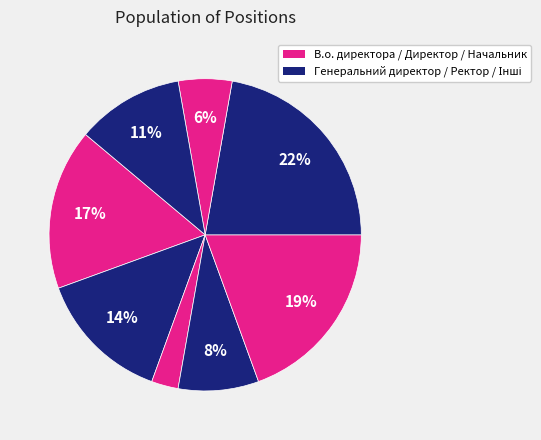

Count the number of slices in the pie.

8